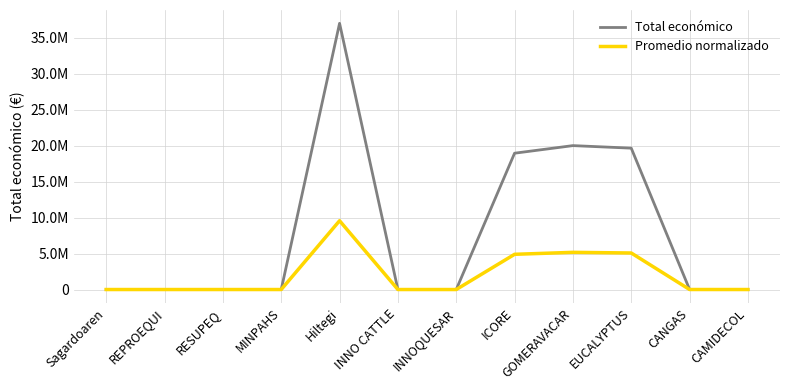

Between RESUPEQ and EUCALYPTUS, which series saw the biggest shift?

Total económico